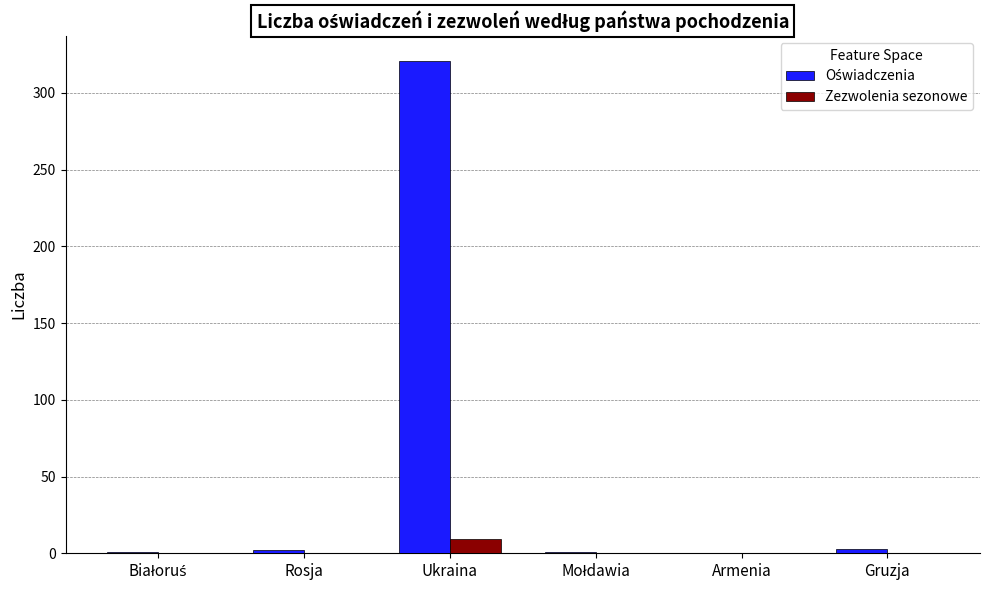

Count the number of categories in the chart.

6